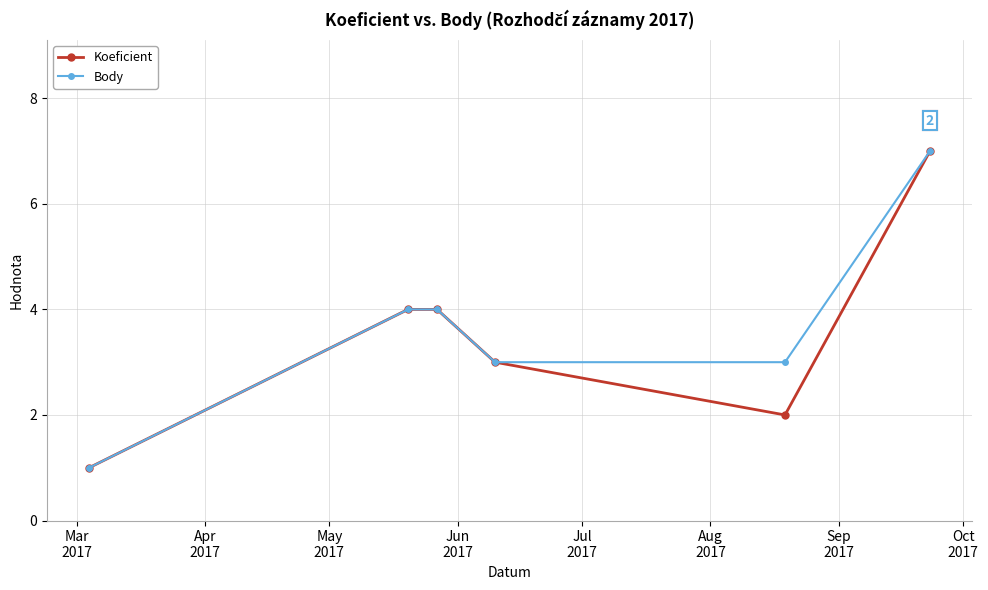

In Koeficient, how many points are lower than both neighbors (excluding endpoints)?

1